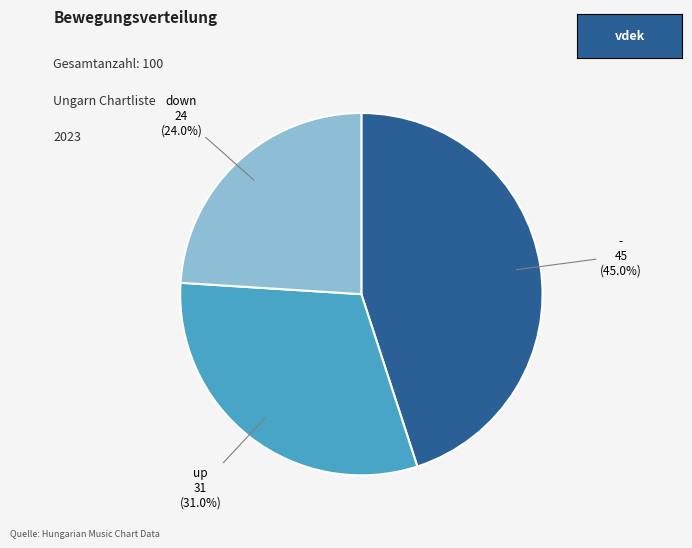

What percentage do - and up together represent?

76.0%